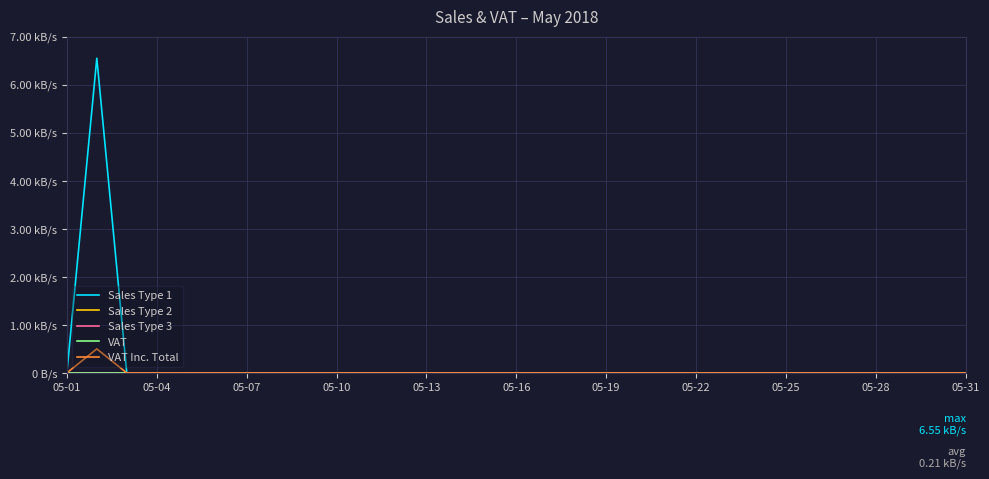

What is the greatest value displayed?

6.5